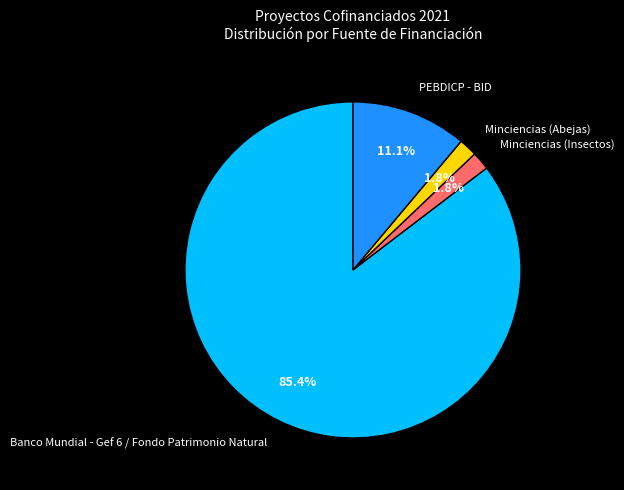

Which has a higher value, PEBDICP - BID or Banco Mundial - Gef 6 / Fondo Patrimonio Natural?

Banco Mundial - Gef 6 / Fondo Patrimonio Natural